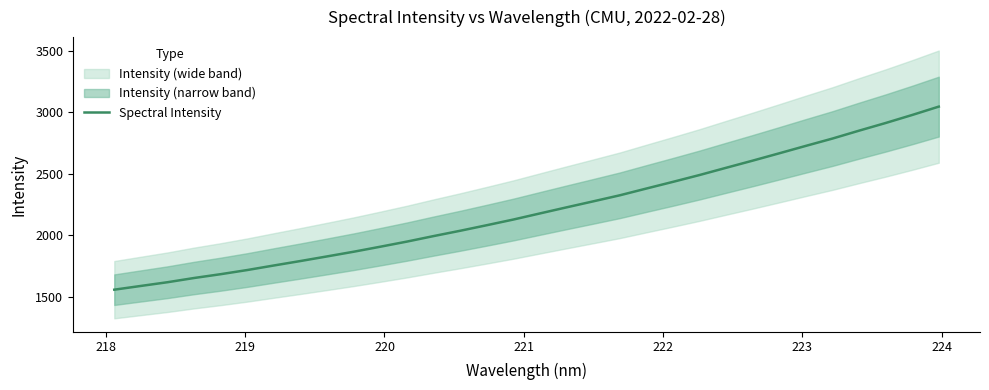

What is the lowest value of the Spectral Intensity series?

1556.2